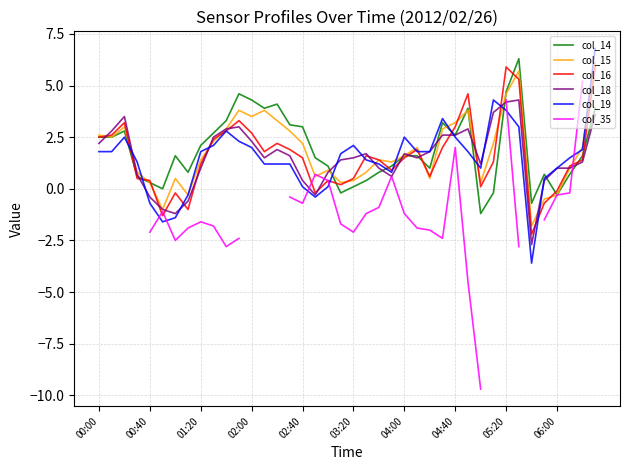

At how many categories does at least one series exceed 1?

34